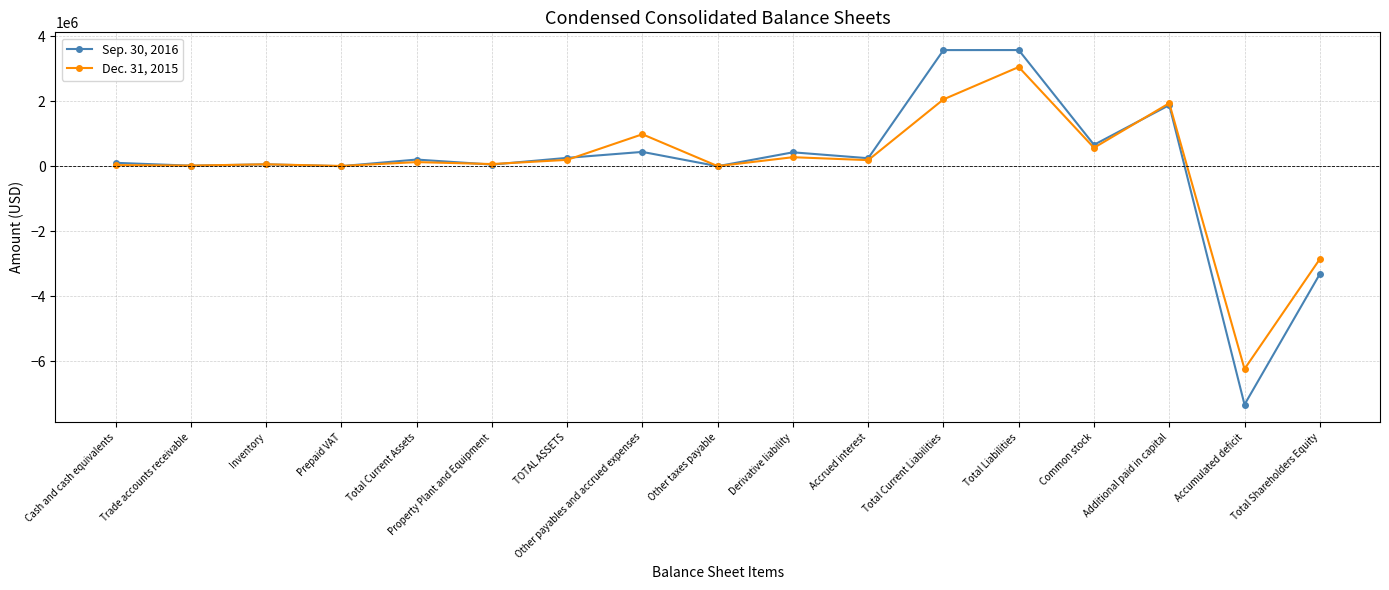

List the series in order of their peak value, highest first.

Sep. 30, 2016, Dec. 31, 2015